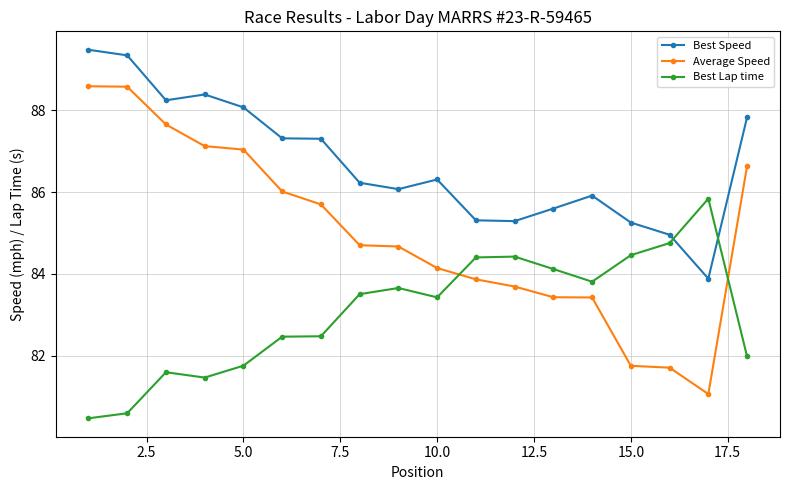

What is the value of the Best Speed point at the 11th from the left?

85.3